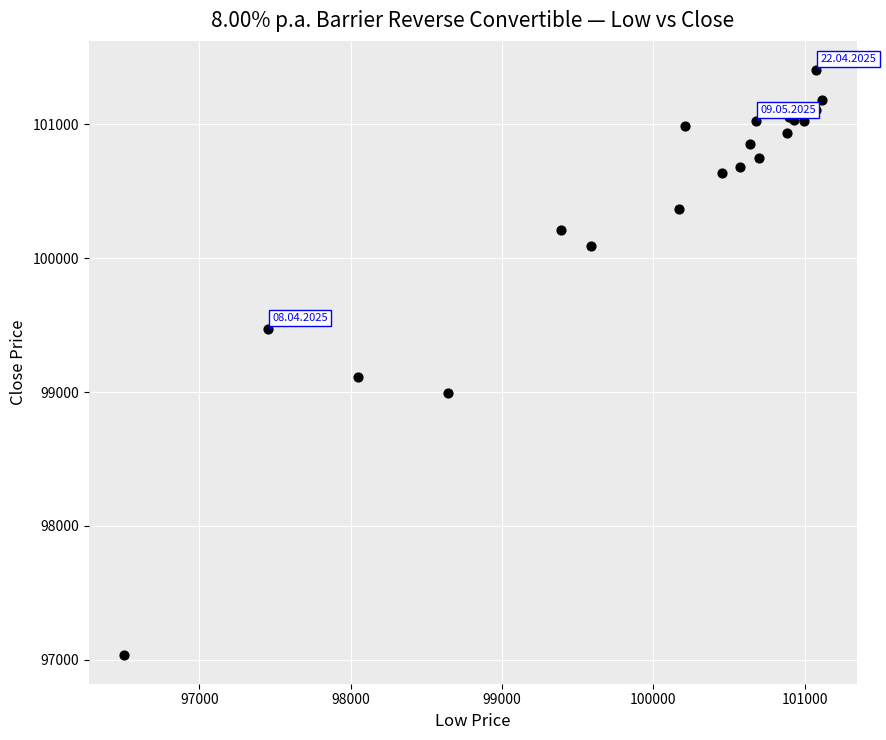

What Y value in the scatter plot is closest to 99222?

99110